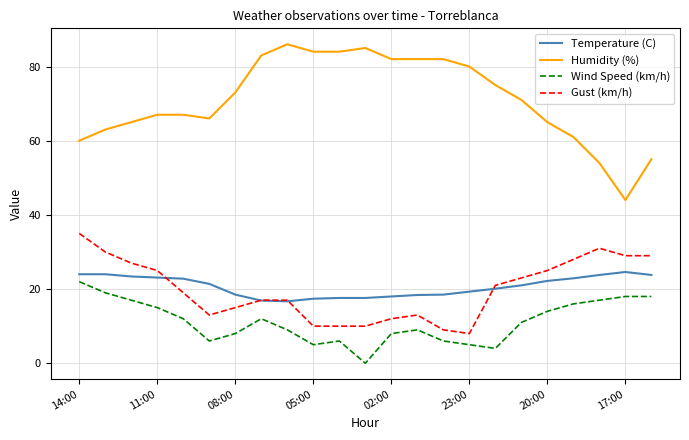

True or false: Gust (km/h) and Wind Speed (km/h) intersect in this chart.

False